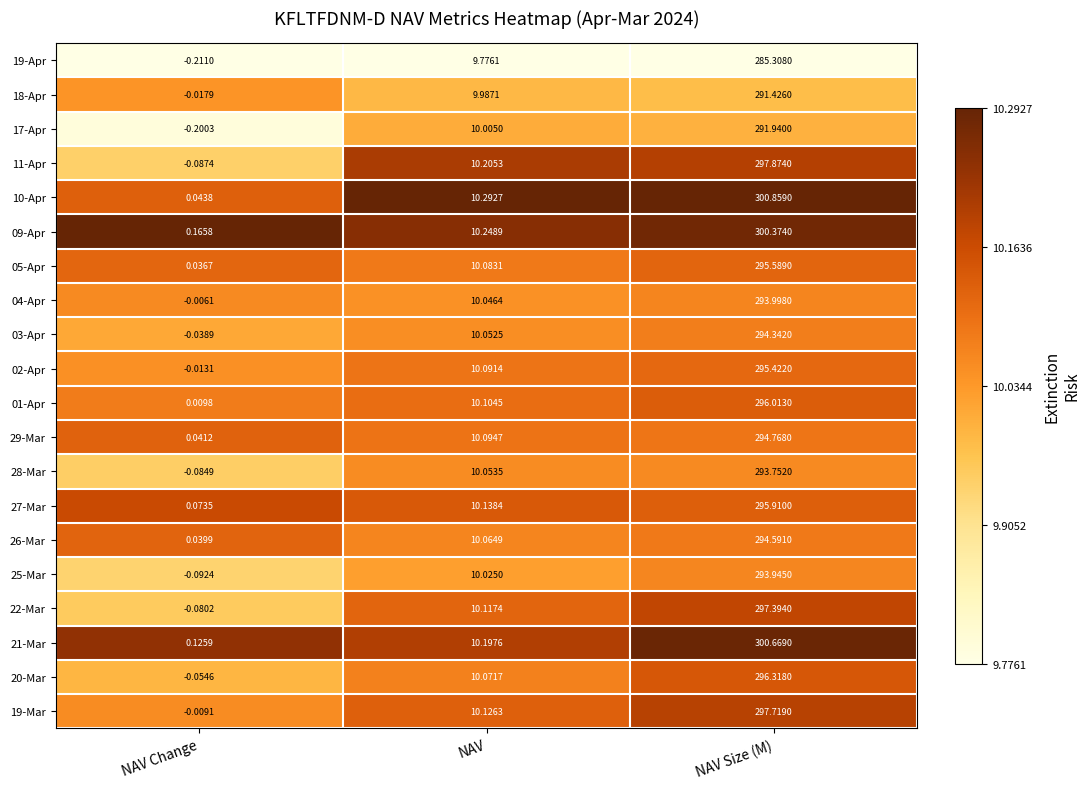

At which label does 19-Apr reach its peak?

NAV Size (M)